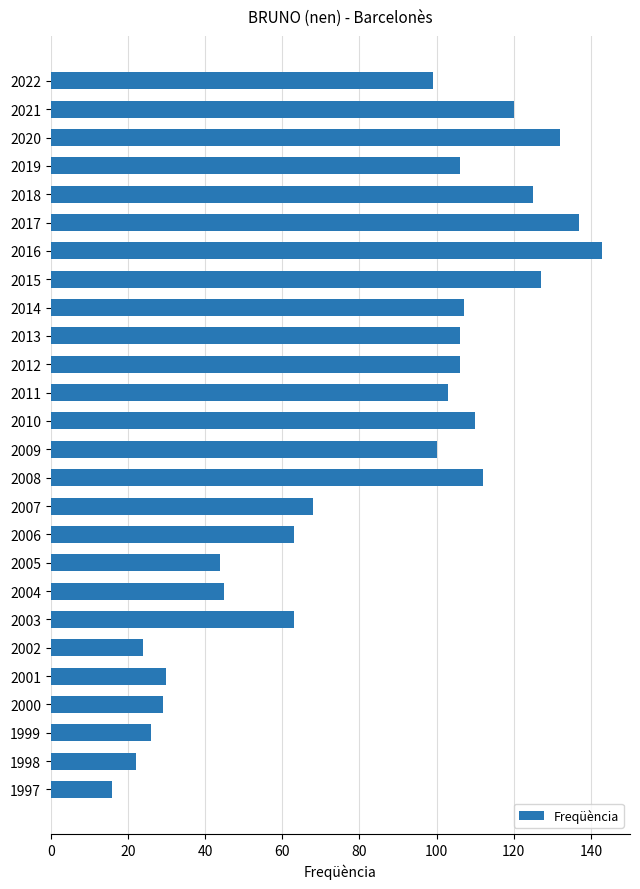

What is the value of the 13th bar from the top?

110